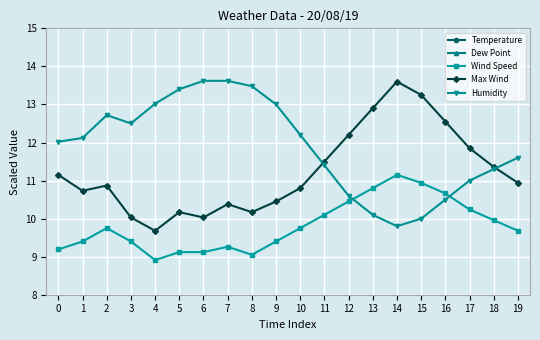

What is the smallest value displayed?

8.9